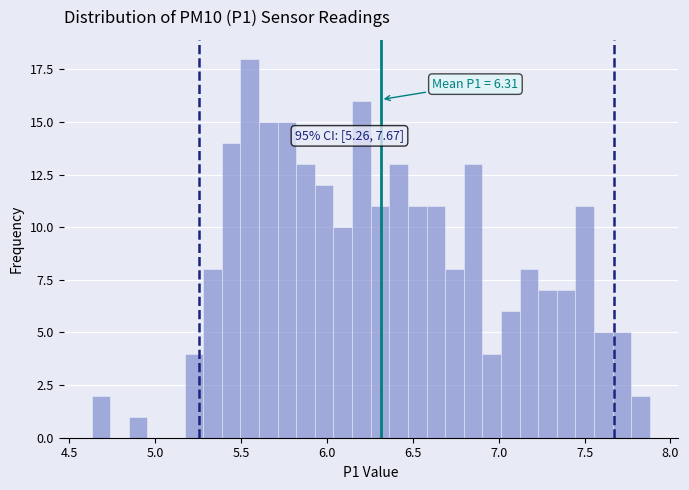

Read against the x-axis, roughly where is the centre of the tallest bar?

5.55